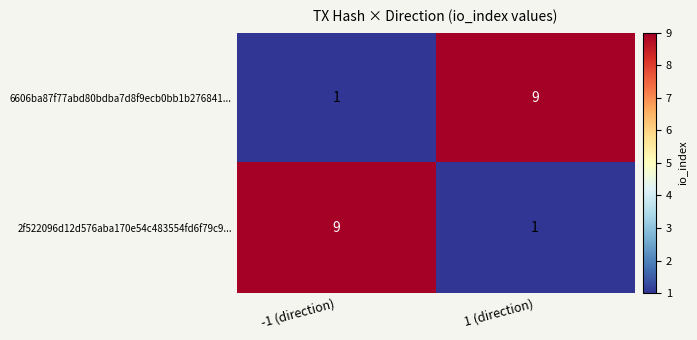

Reading right to left, list all the values displayed in this chart.

6606ba87f77abd80bdba7d8f9ecb0bb1b276841...: 1 (direction)=9	-1 (direction)=1
2f522096d12d576aba170e54c483554fd6f79c9...: 1 (direction)=1	-1 (direction)=9